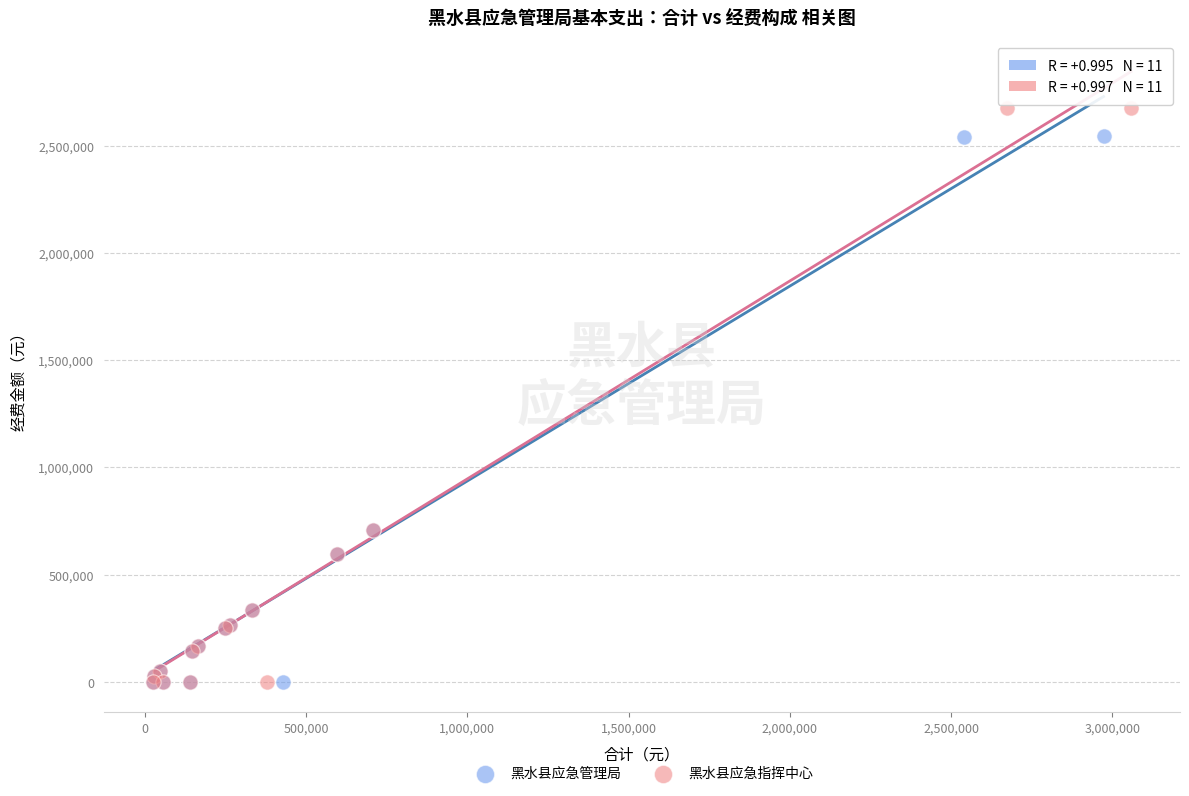

Which series contains the highest Y value?

黑水县应急指挥中心